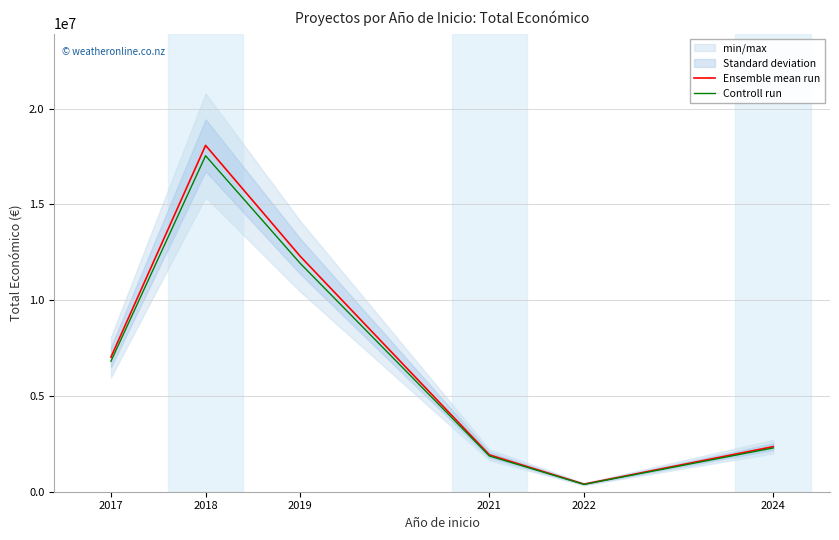

At which category does the chart reach its minimum across all series?

2022